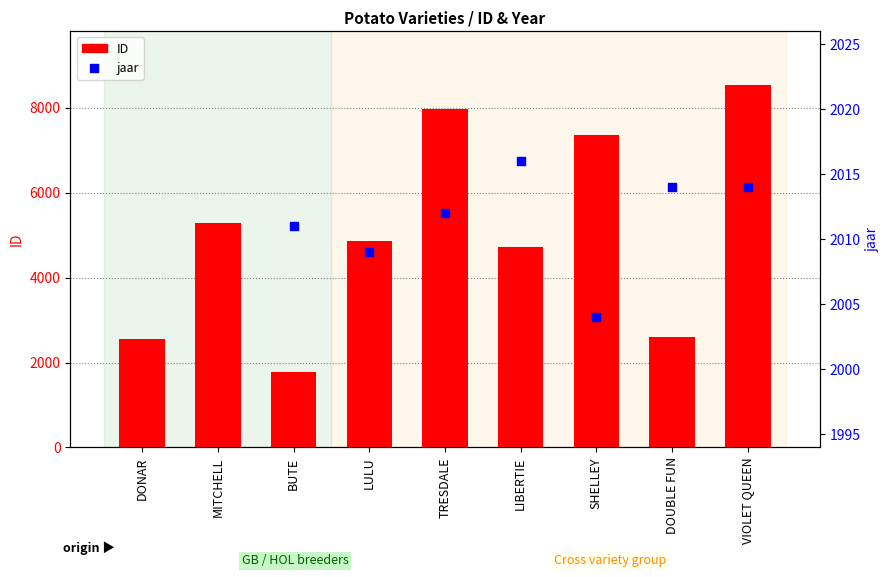

Which series has the widest spread of Y values?

ID